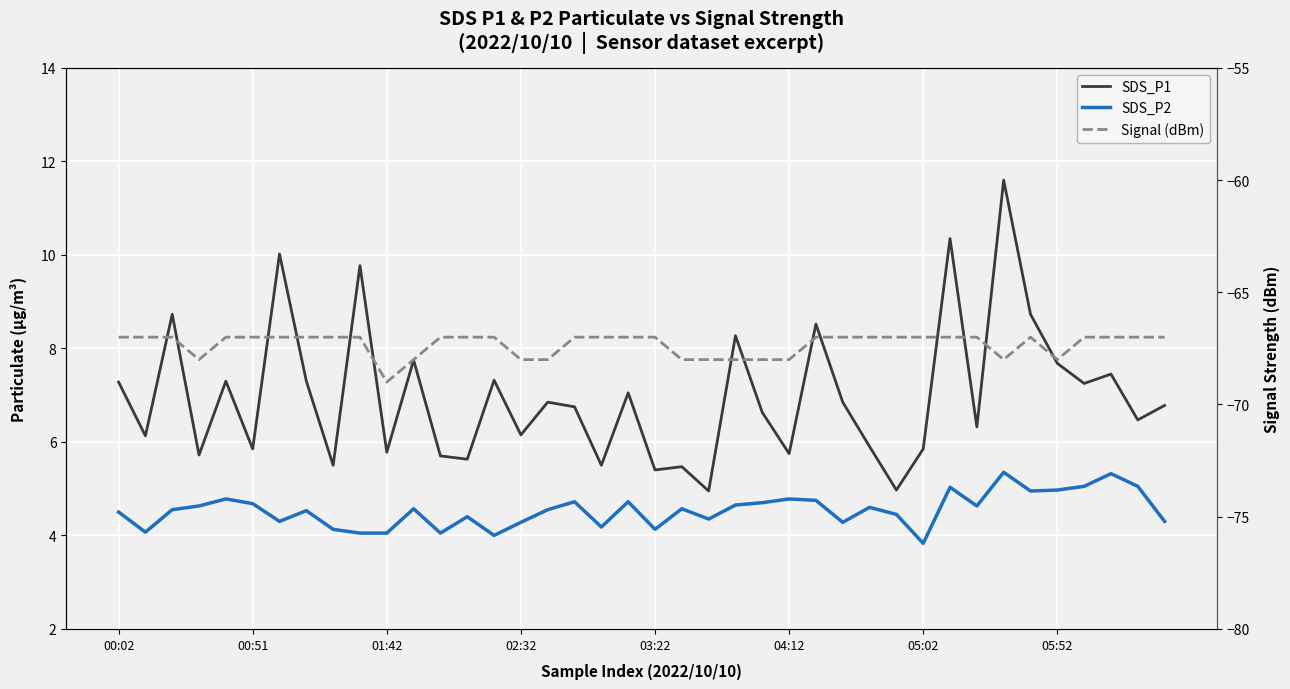

What are all the series names shown in the legend?

SDS_P1, SDS_P2, Signal (dBm)